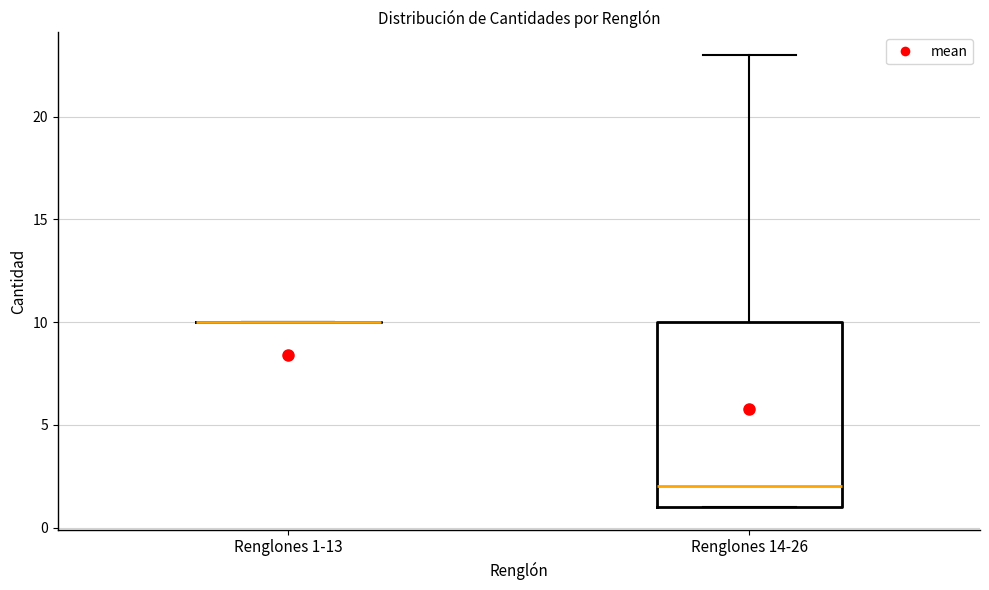

Reading left to right, read every box against the y-axis: the position of its median line, the range the box covers, and the ends of its whiskers. The values are not printed on the chart, so give them approximately, as read against the axis.

Renglones 1-13: box collapsed to a line at 10, whiskers 10 to 10
Renglones 14-26: median 2, box 1 to 10, whiskers 1 to 23